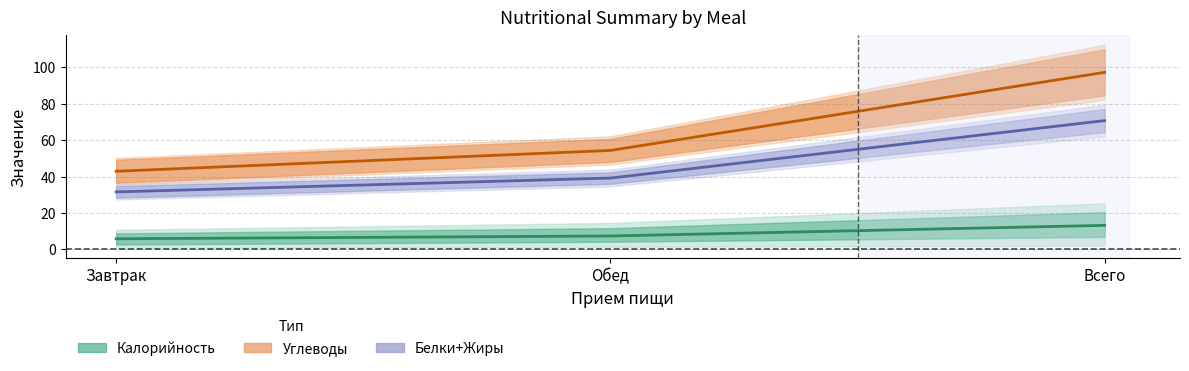

Is this an area chart (filled region under the line)?

No